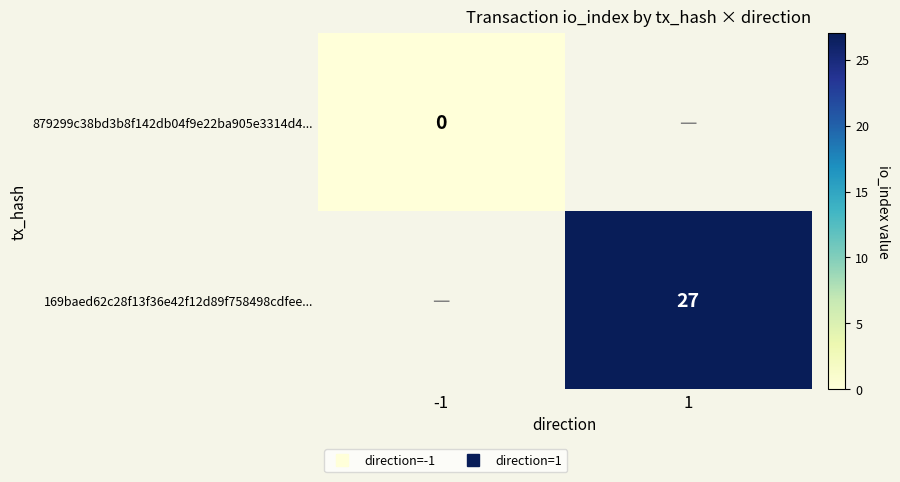

At 1, list the series in order from smallest to largest.

879299c38bd3b8f142db04f9e22ba905e3314d4..., 169baed62c28f13f36e42f12d89f758498cdfee...